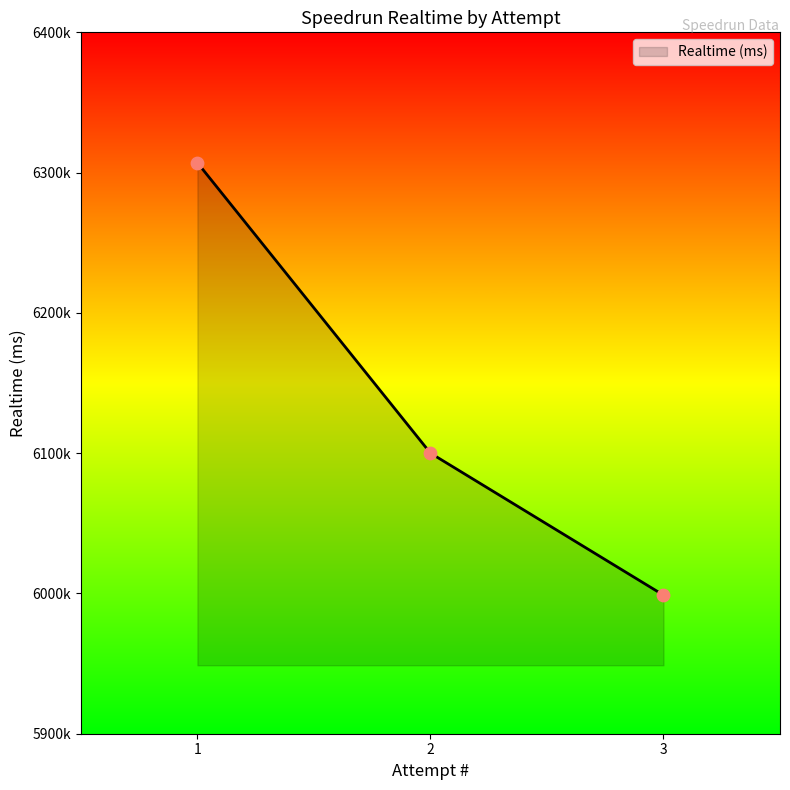

Which has a higher value, 1 or 3?

1